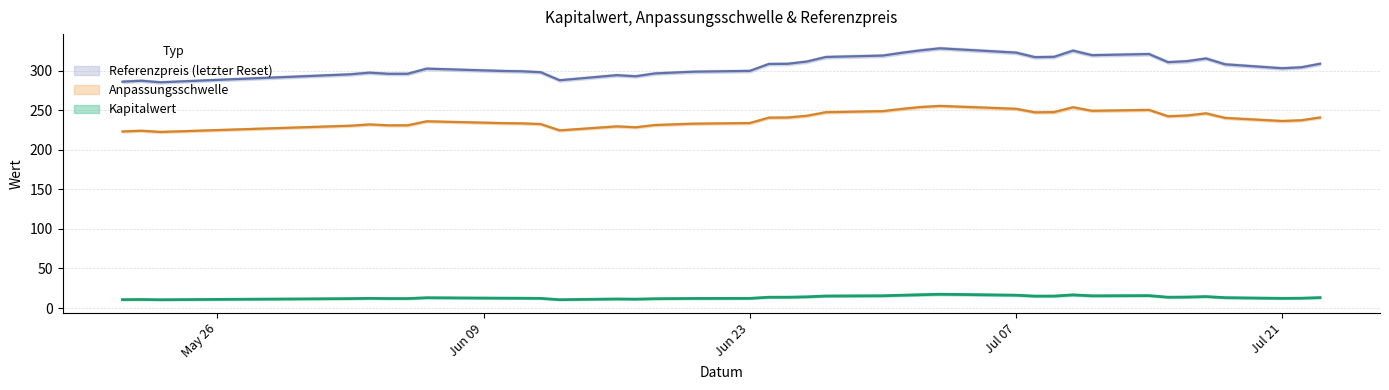

Rank the series at Anpassungsschwelle from lowest to highest value.

Kapitalwert, Anpassungsschwelle, Referenzpreis